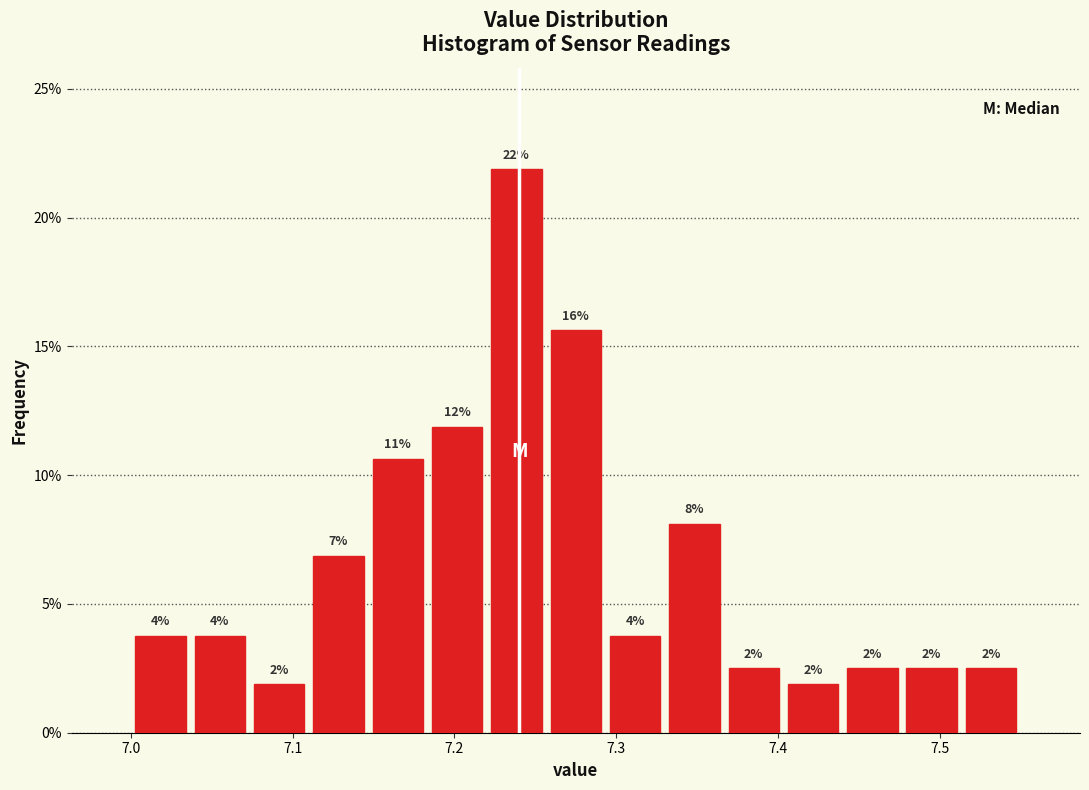

Around what value on the x-axis is the tallest bar? Give the approximate position of its centre, as read against the axis.

7.24